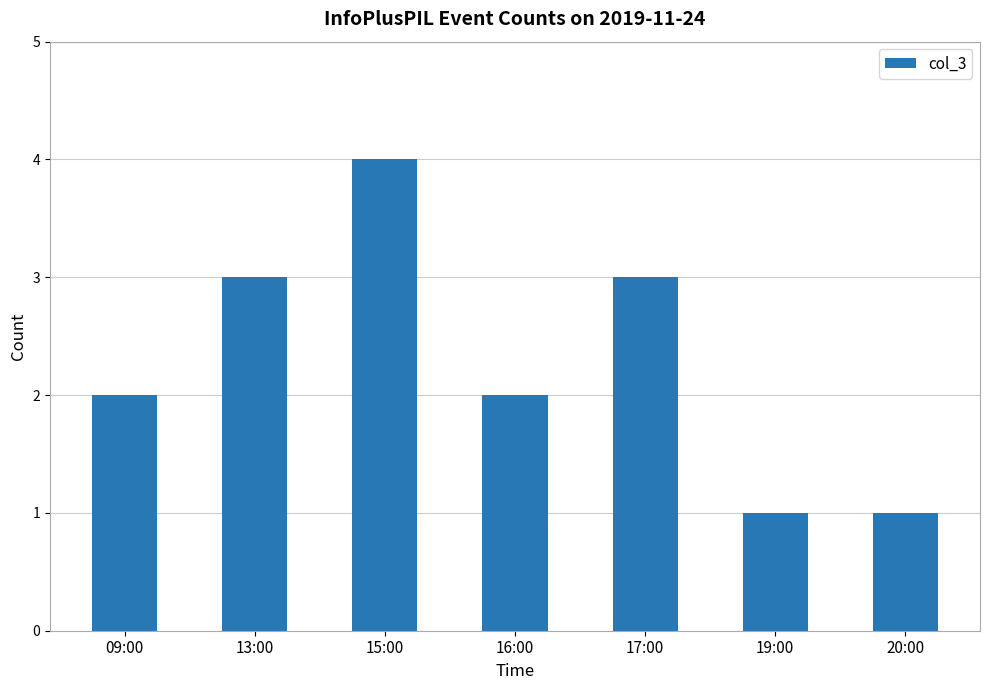

What is the average value?

2